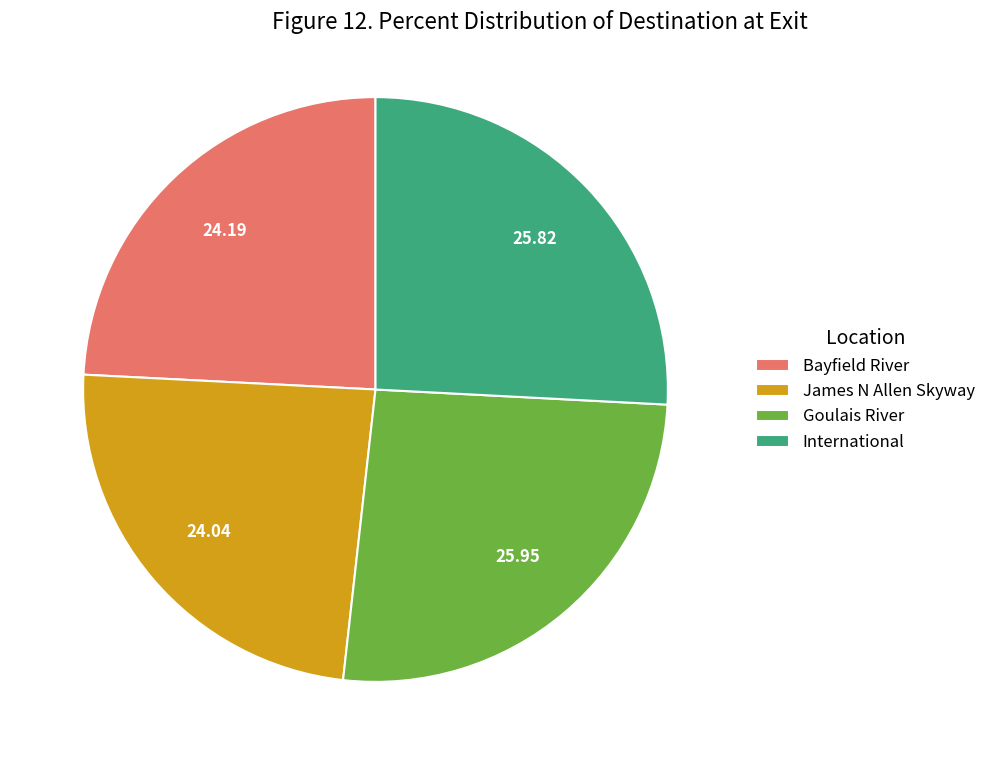

What is the ratio of the value at James N Allen Skyway to the value at Goulais River?

0.9